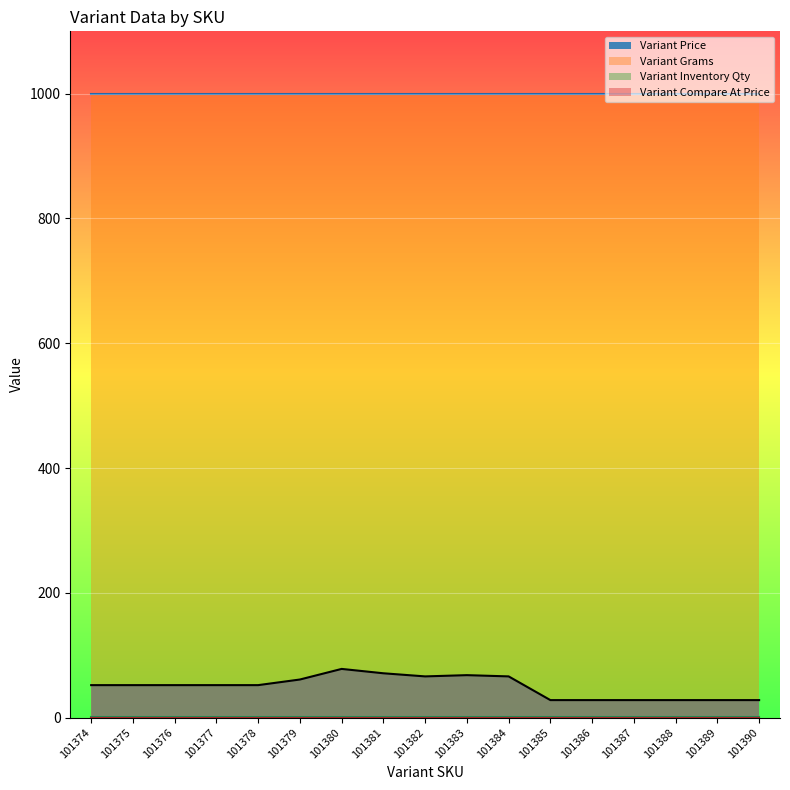

True or false: Variant Inventory Qty has more than 0 interior local peaks.

False